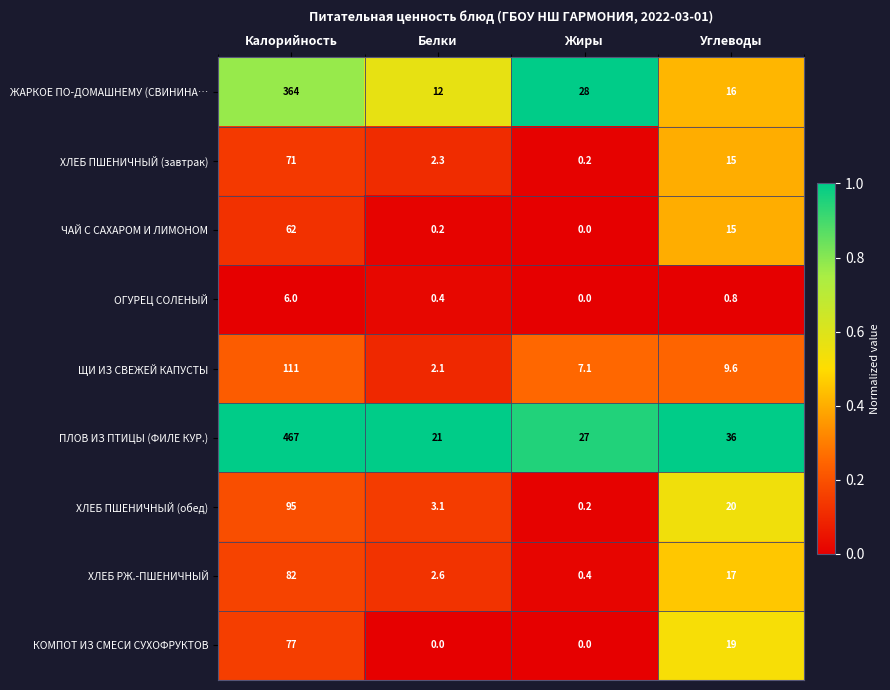

Rank the series by their maximum value, from highest to lowest.

ПЛОВ ИЗ ПТИЦЫ (ФИЛЕ КУР.), ЖАРКОЕ ПО-ДОМАШНЕМУ (СВИНИНА…, ЩИ ИЗ СВЕЖЕЙ КАПУСТЫ, ХЛЕБ ПШЕНИЧНЫЙ (обед), ХЛЕБ РЖ.-ПШЕНИЧНЫЙ, КОМПОТ ИЗ СМЕСИ СУХОФРУКТОВ, ХЛЕБ ПШЕНИЧНЫЙ (завтрак), ЧАЙ С САХАРОМ И ЛИМОНОМ, ОГУРЕЦ СОЛЕНЫЙ